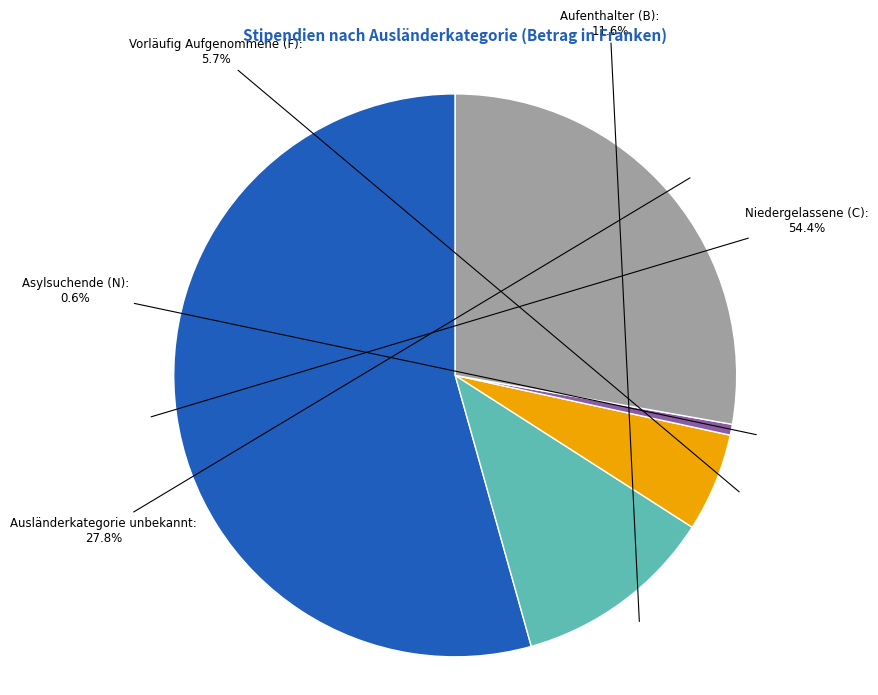

To the nearest percent, what percentage of the pie is Ausländerkategorie unbekannt?

28%